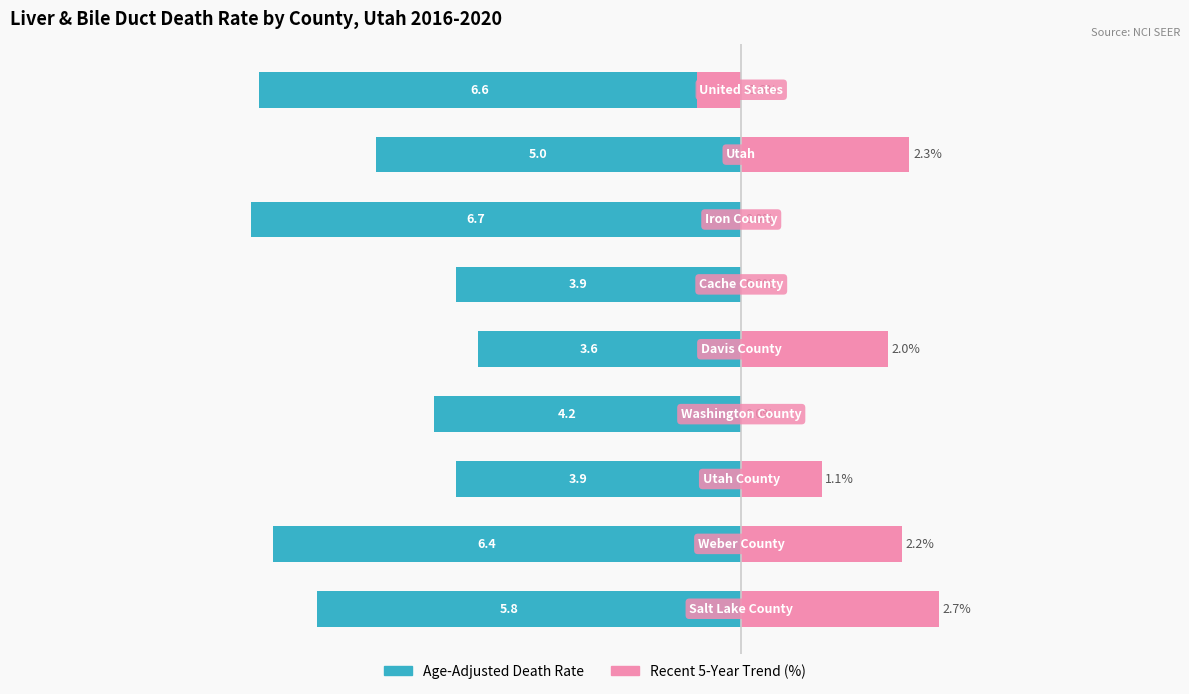

What is the average value of the Age-Adjusted Death Rate series?

-5.1